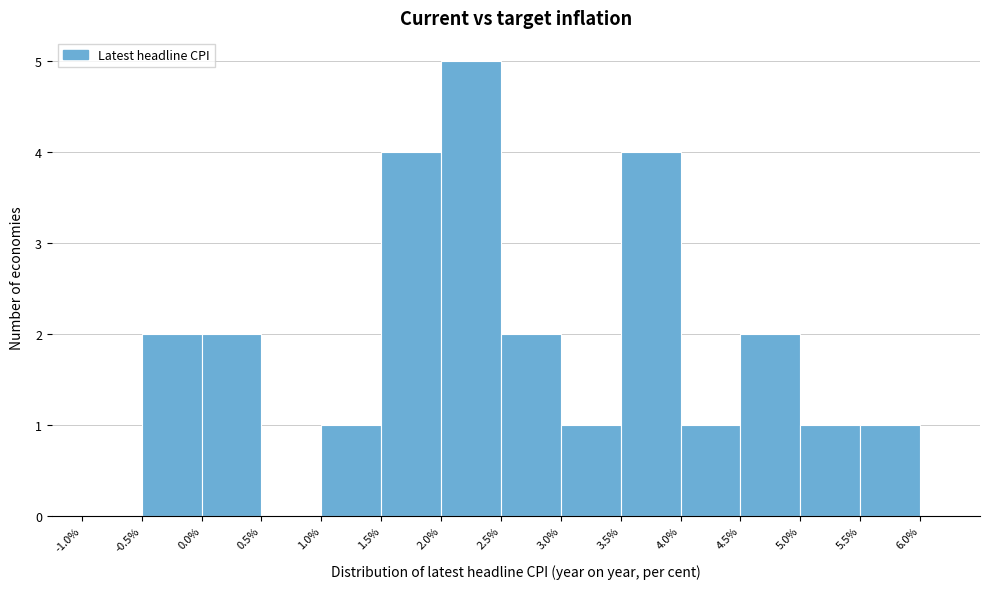

How tall is the bar that spans 4.0% to 4.5% on the x-axis? The values are not printed on the chart, so give them approximately, as read against the axis.

1